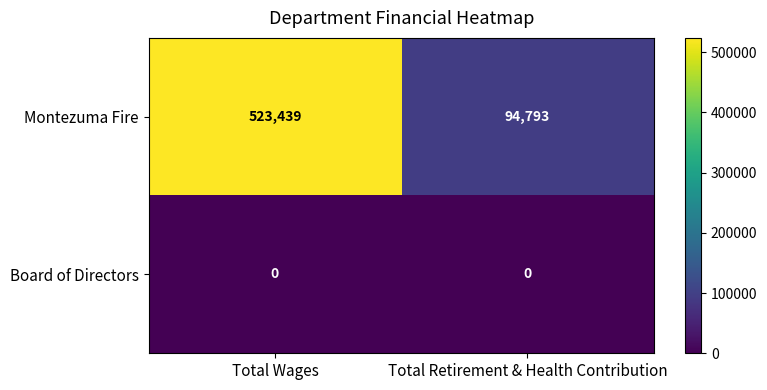

Which series has the largest total across all categories?

Montezuma Fire